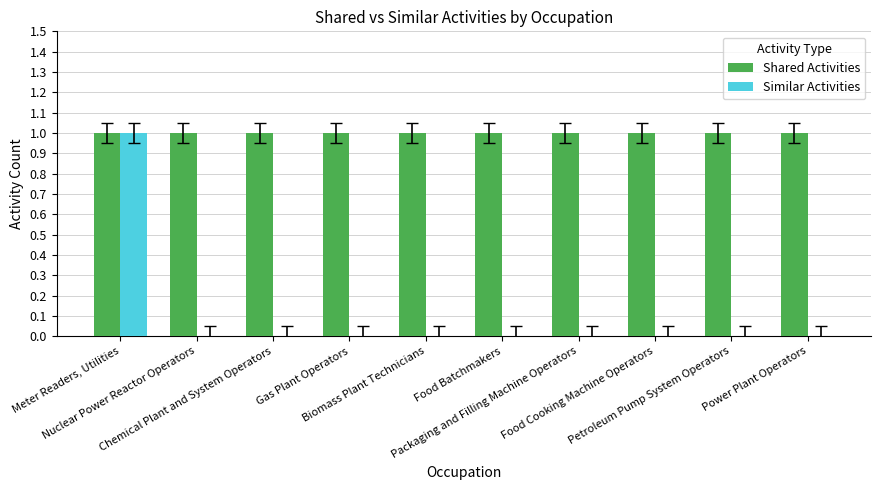

Which series has the largest total across all categories?

Shared Activities